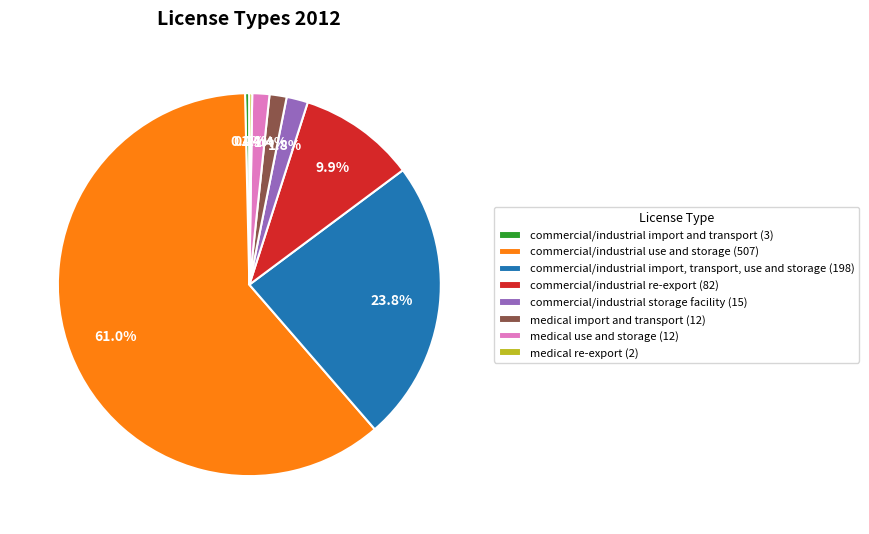

Does commercial/industrial use and storage (507) represent more than half of the total?

Yes